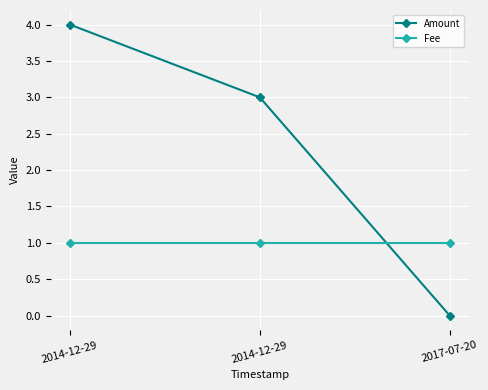

What is the sum of all Amount values?

7